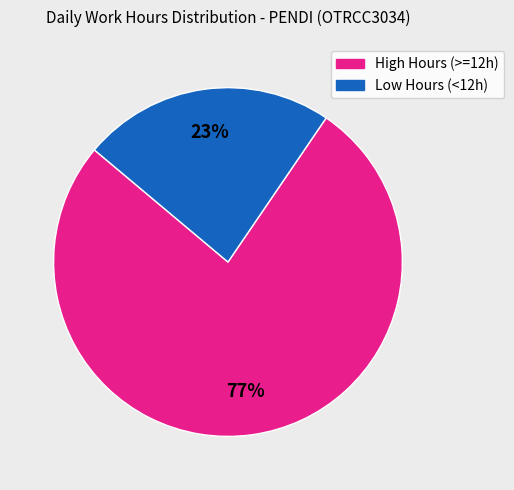

To the nearest percent, what is the average slice percentage?

50%